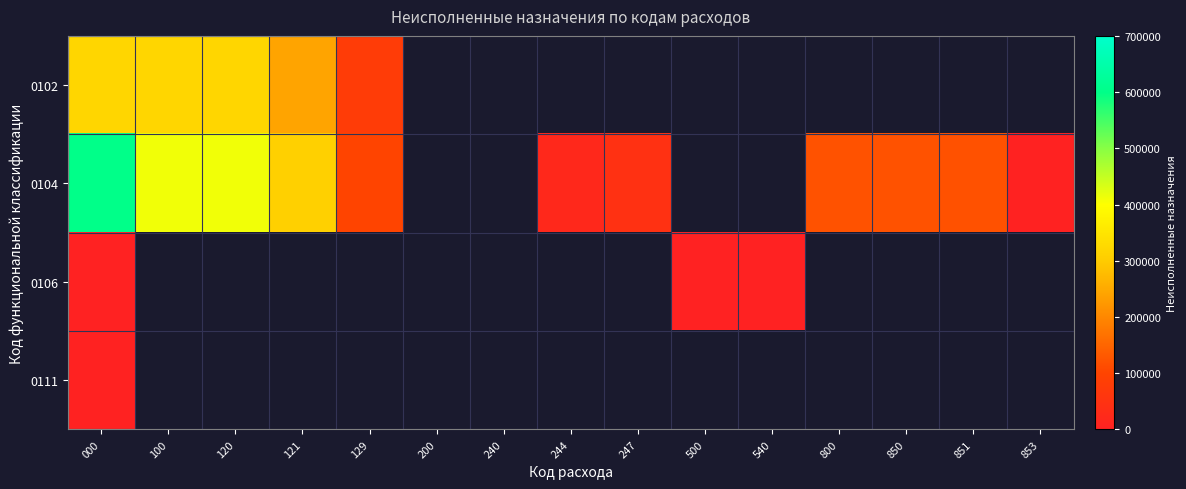

Which series has the largest range (max minus min)?

0104